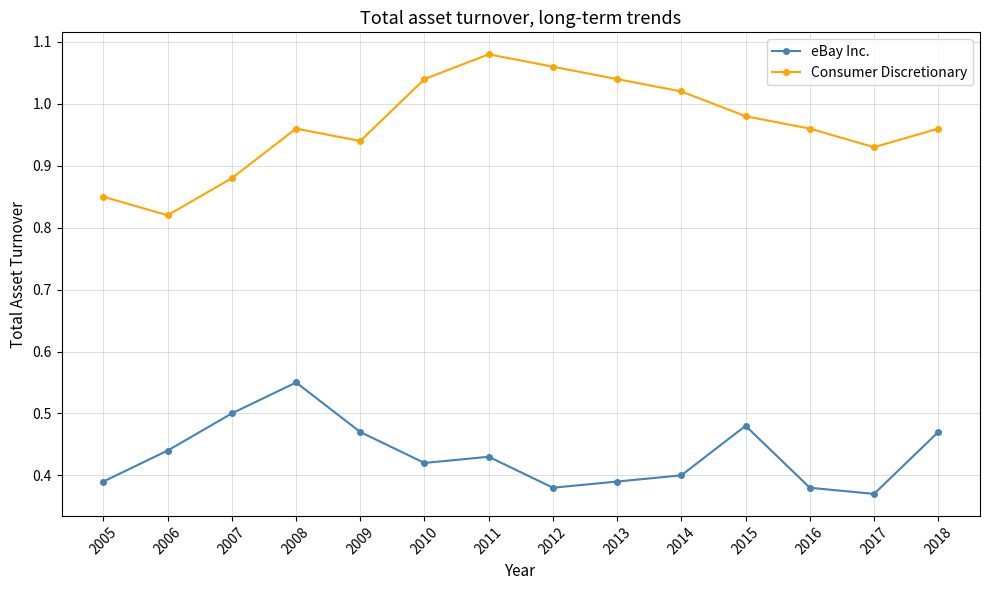

Where is the first local minimum for eBay Inc.?

2010